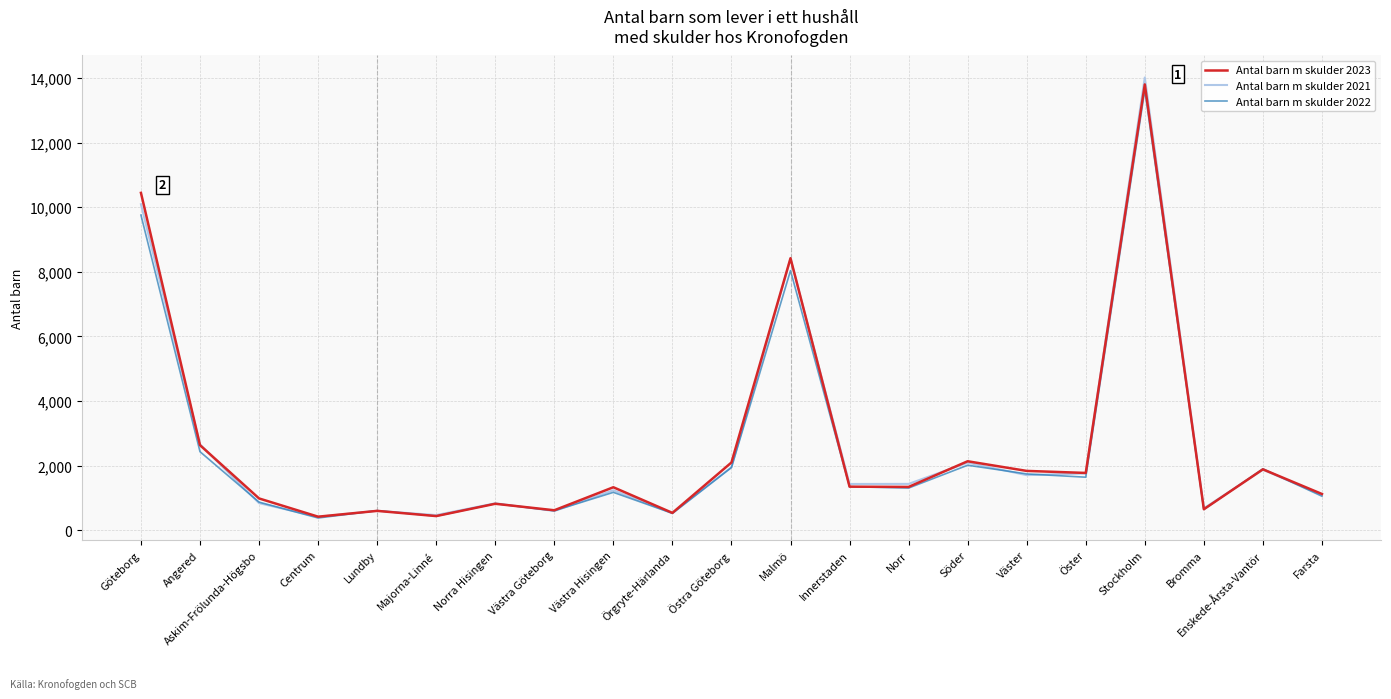

Which series has the largest range (max minus min)?

Antal barn m skulder 2021